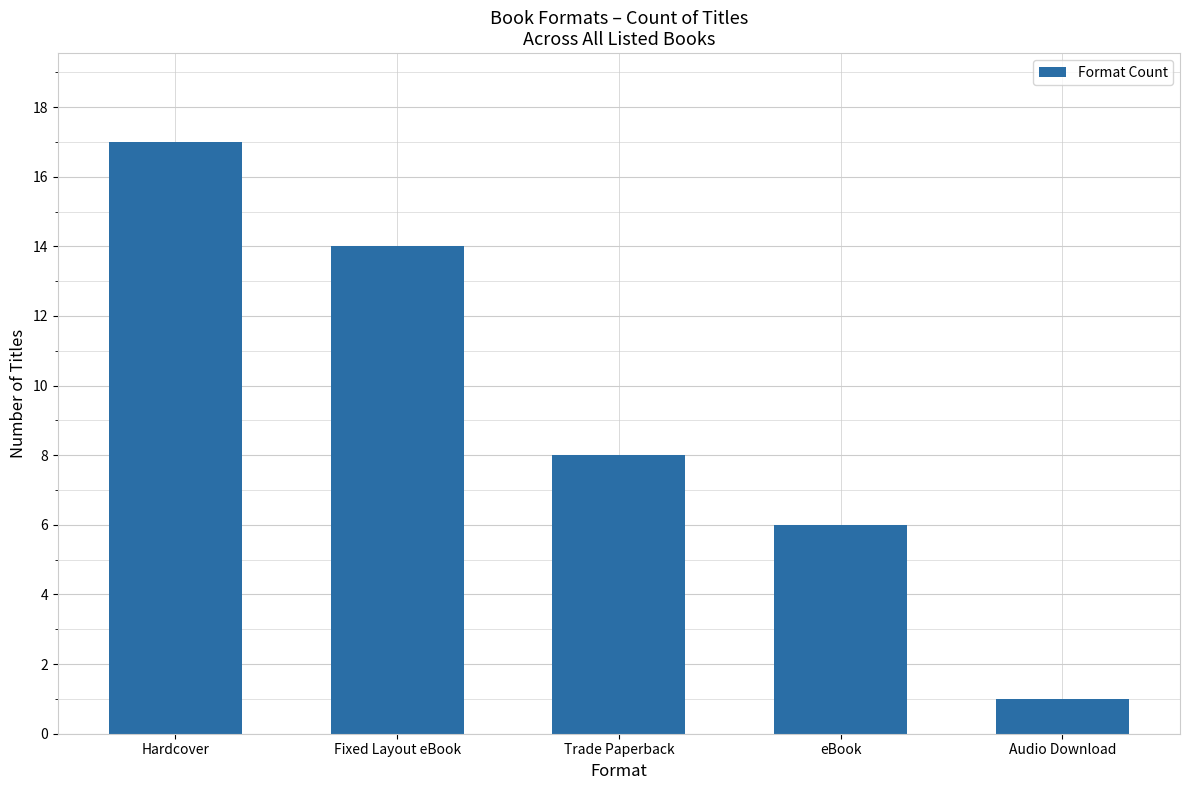

Reading right to left, list all the values displayed in this chart.

1	6	8	14	17